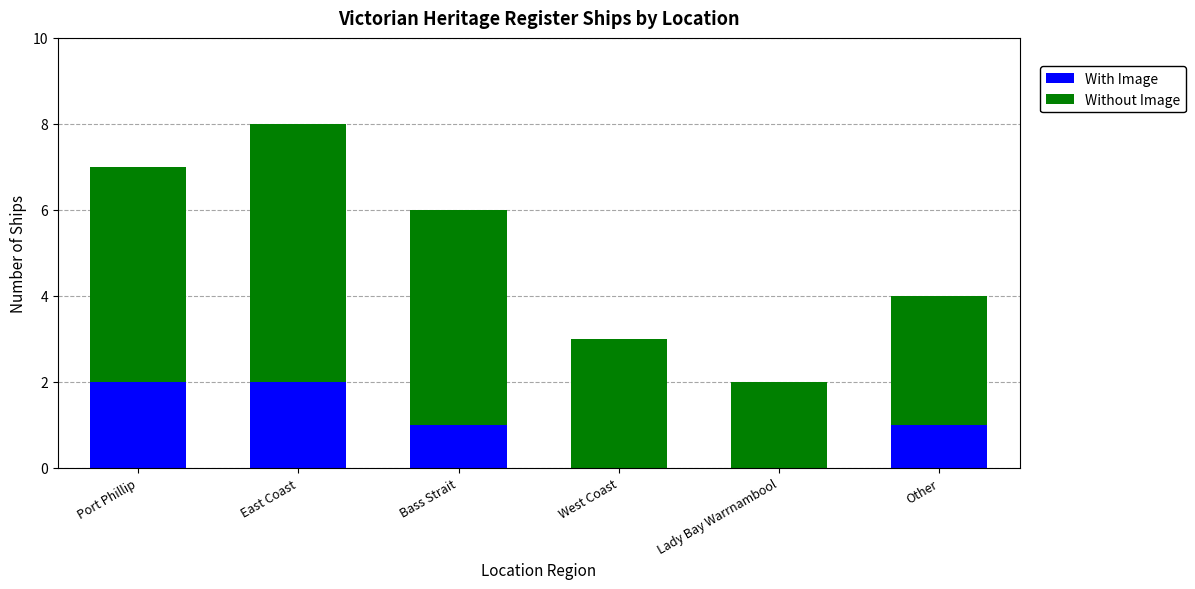

Reading left to right, list the values for the With Image series.

Port Phillip=2	East Coast=2	Bass Strait=1	West Coast=0	Lady Bay Warrnambool=0	Other=1